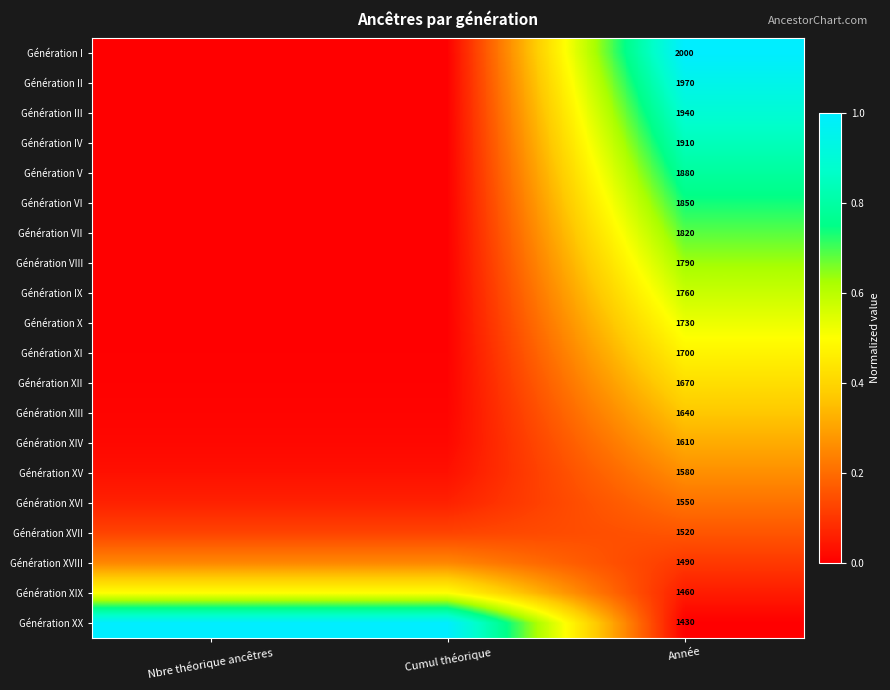

Is the value of Génération XVII at Nbre théorique ancêtres greater than the value of Génération IX at Cumul théorique?

Yes